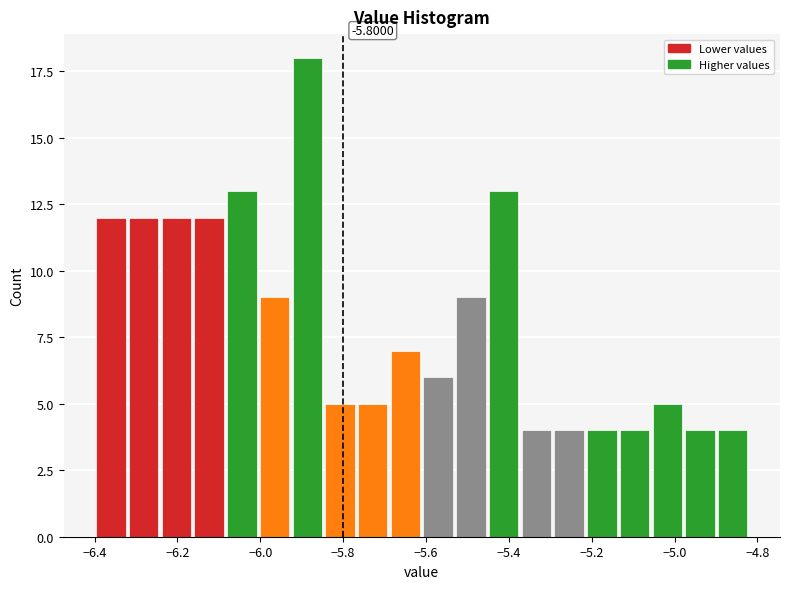

Read against the x-axis, roughly where is the centre of the tallest bar?

-5.88